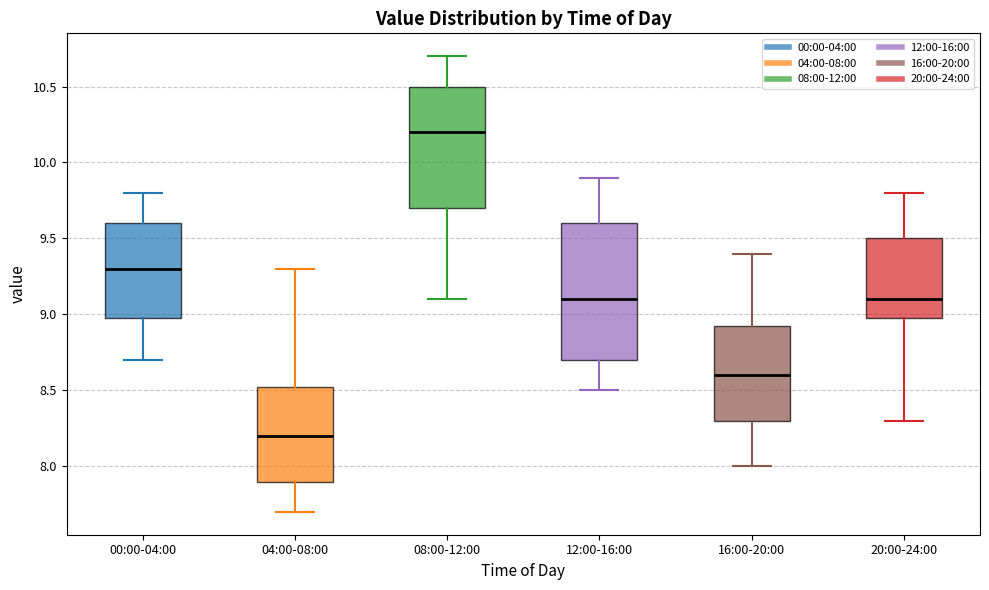

Where does the upper whisker of the box for 16:00-20:00 end on the y-axis? The values are not printed on the chart, so give them approximately, as read against the axis.

9.40